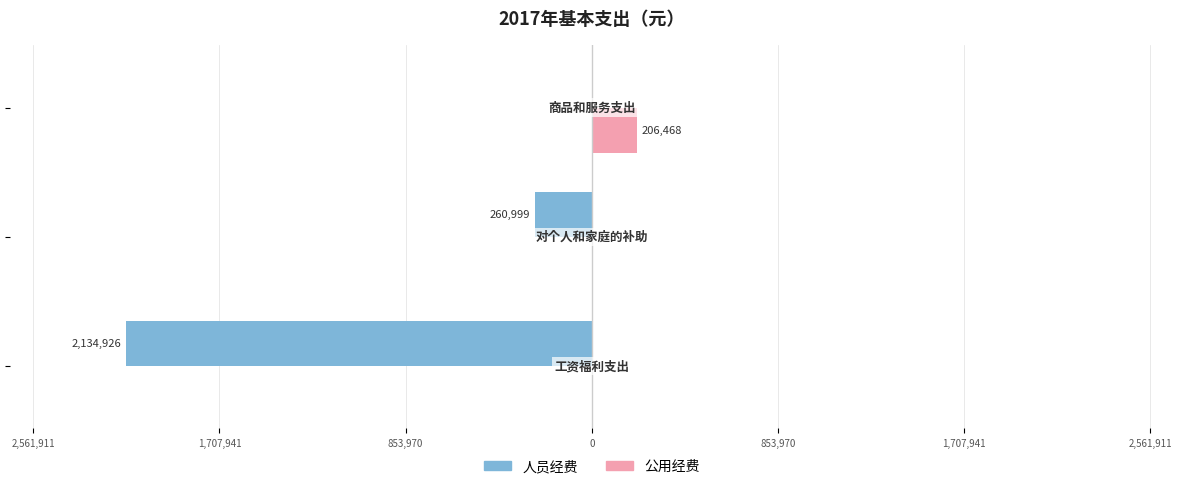

What are all the series names shown in the legend?

人员经费, 公用经费